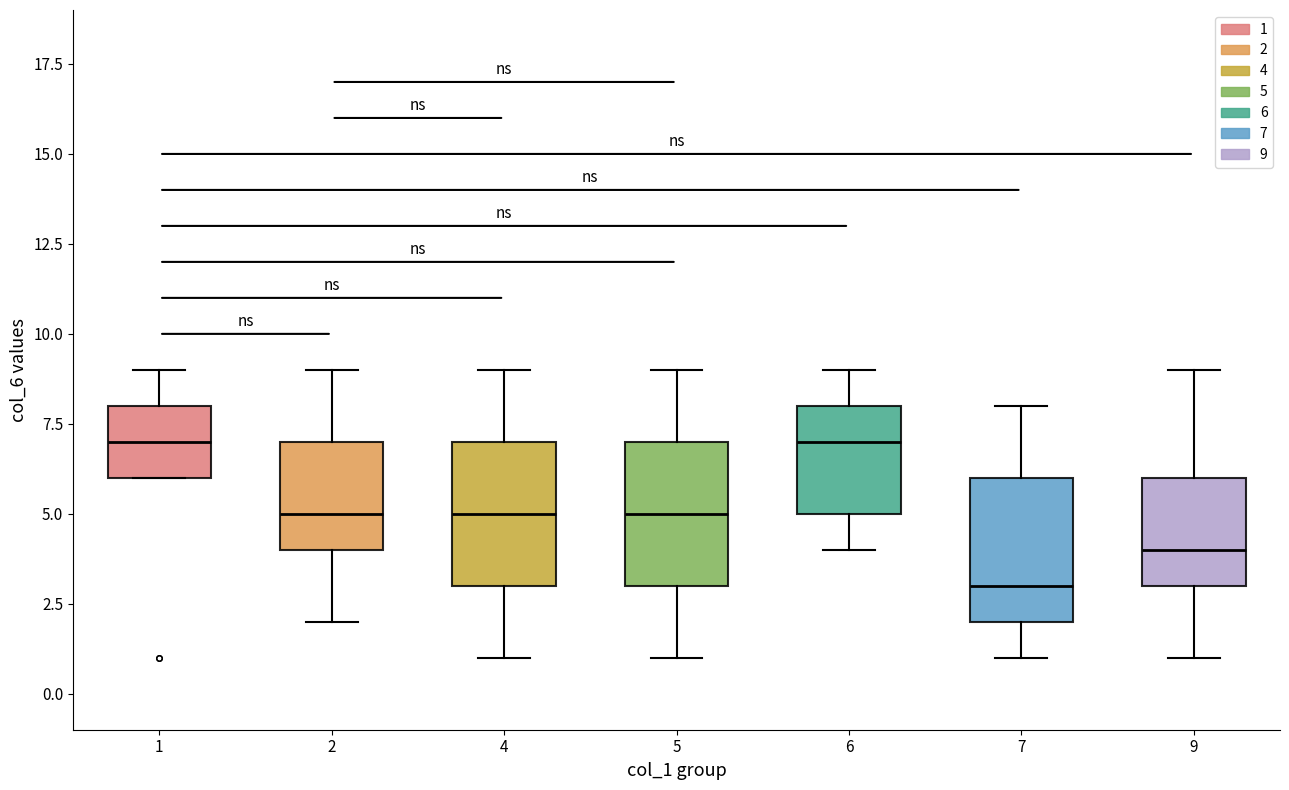

Reading left to right, read every box against the y-axis: the position of its median line, the range the box covers, and the ends of its whiskers. The values are not printed on the chart, so give them approximately, as read against the axis.

1: median 7, box 6 to 8, whiskers 6 to 9
2: median 5, box 4 to 7, whiskers 2 to 9
4: median 5, box 3 to 7, whiskers 1 to 9
5: median 5, box 3 to 7, whiskers 1 to 9
6: median 7, box 5 to 8, whiskers 4 to 9
7: median 3, box 2 to 6, whiskers 1 to 8
9: median 4, box 3 to 6, whiskers 1 to 9